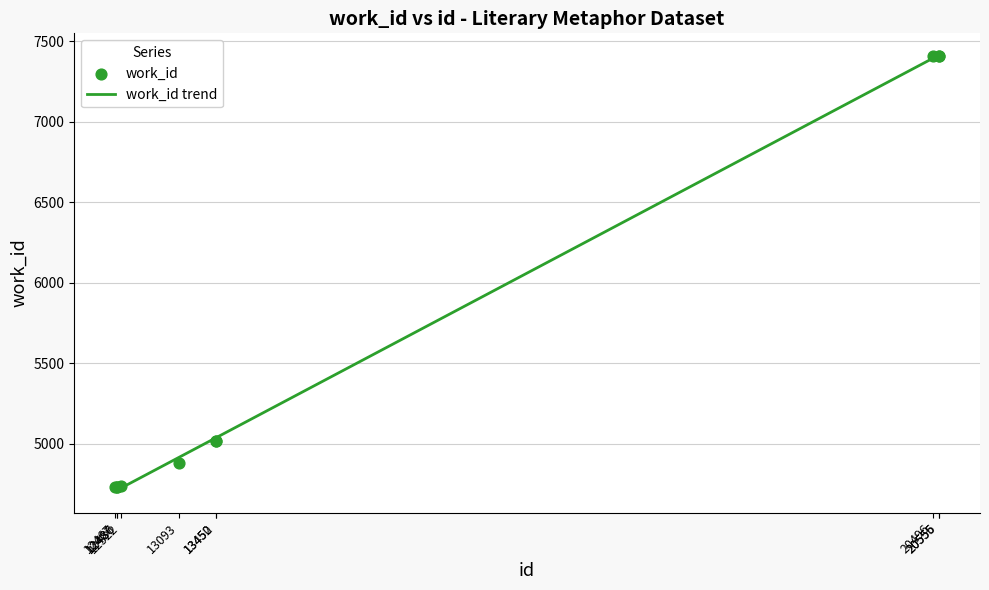

What is the ratio of the value at 12467 to the value at 20556?

0.6